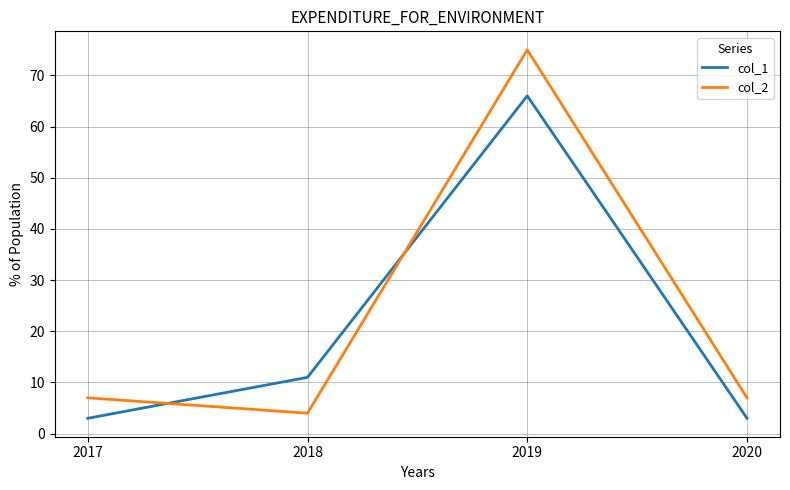

The col_2 series shows 4 at 2018. True or false?

True